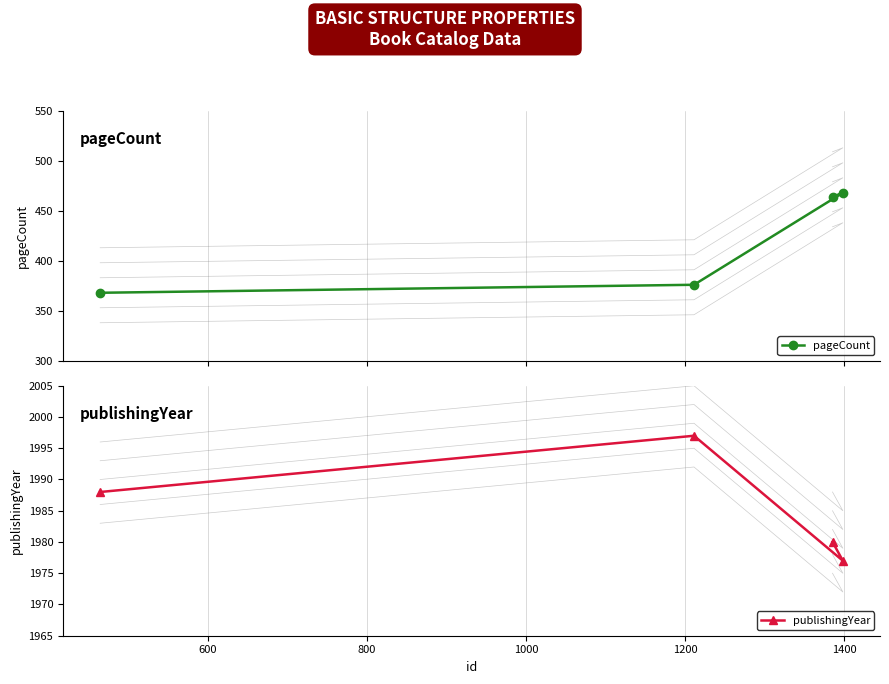

True or false: publishingYear and pageCount cross at least once.

False